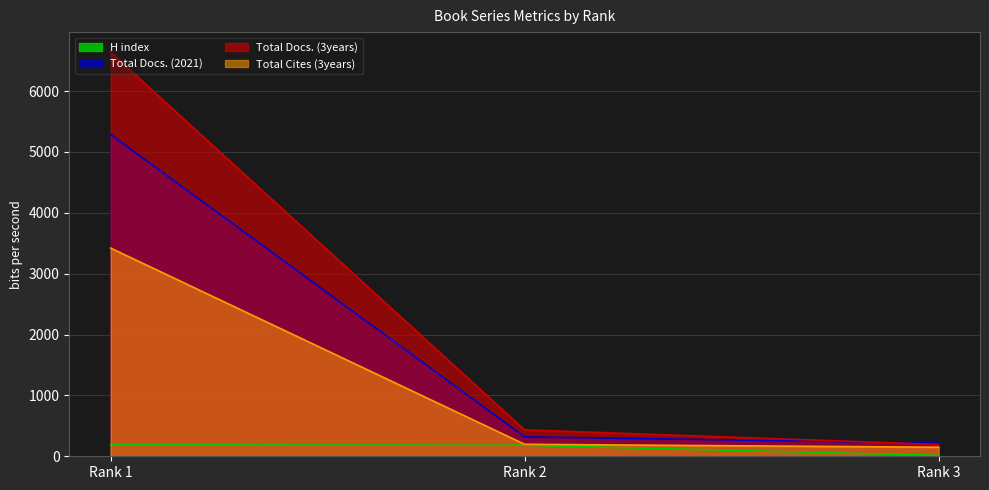

At which category is the sum across all series the highest?

Rank 1